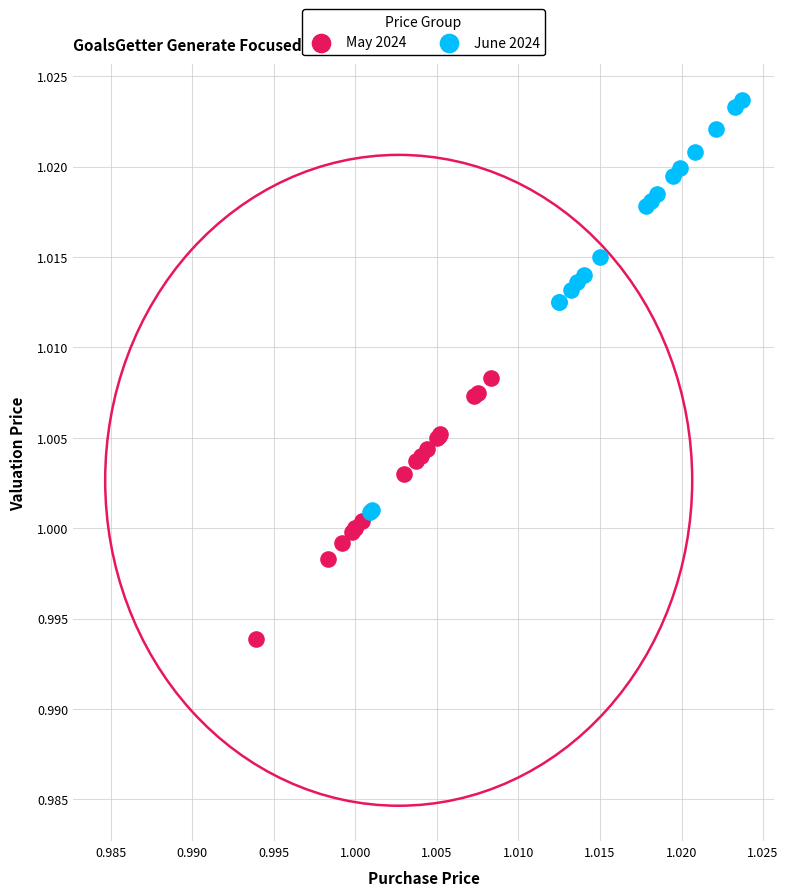

Which series reaches the minimum Y coordinate?

May 2024